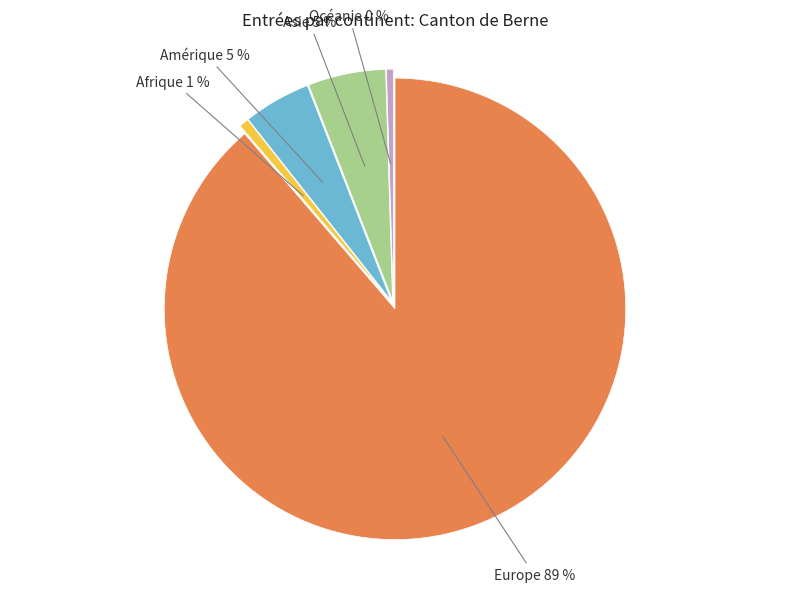

What is the largest slice in the pie chart?

Europe